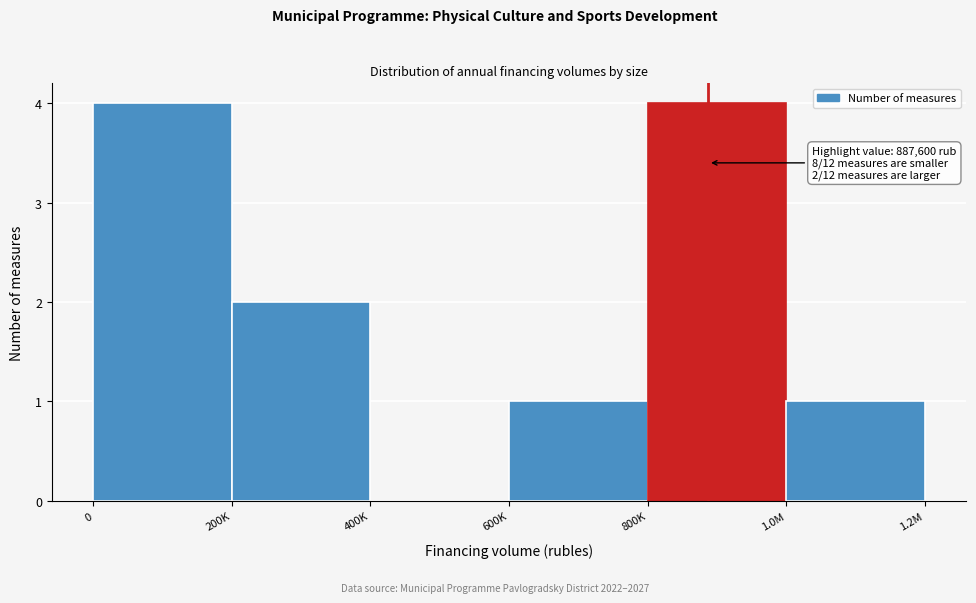

Reading right to left, list all the values displayed in this chart.

1.0M=1	800K=4	600K=1	400K=0	200K=2	0=4